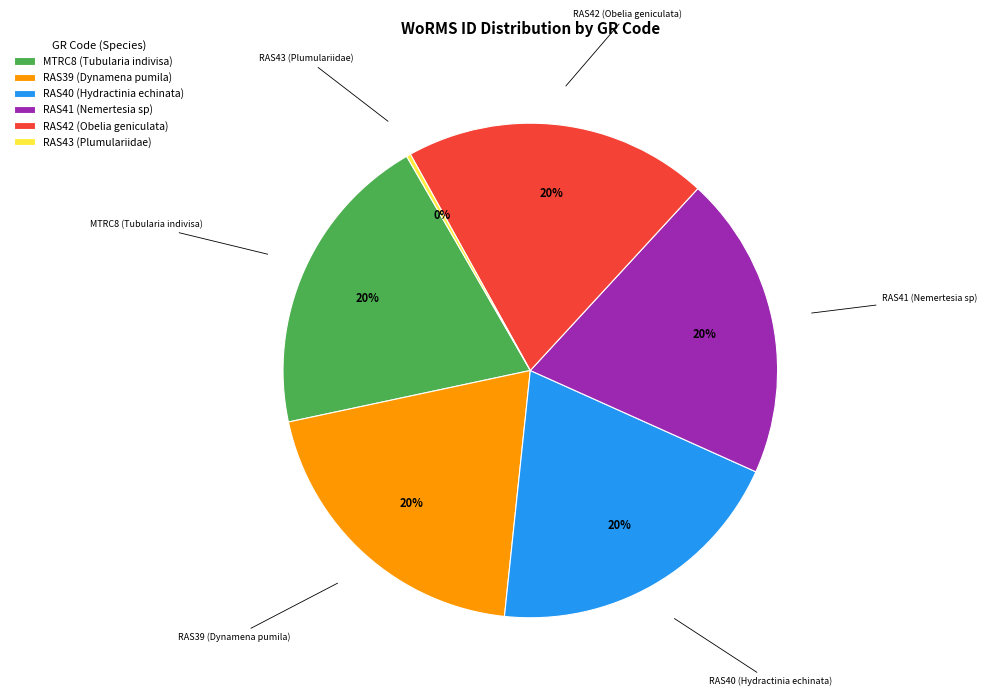

Does RAS41 (Nemertesia sp) represent more than half of the total?

No